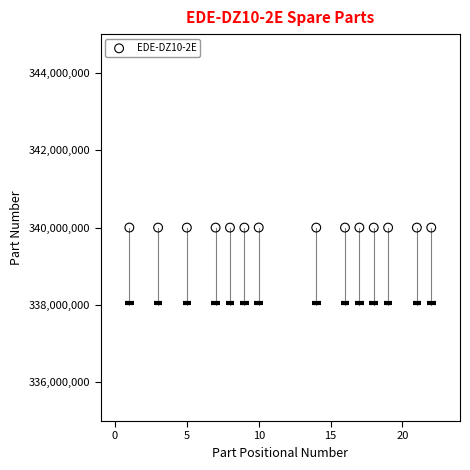

What is the range of X values (max minus min)?

21